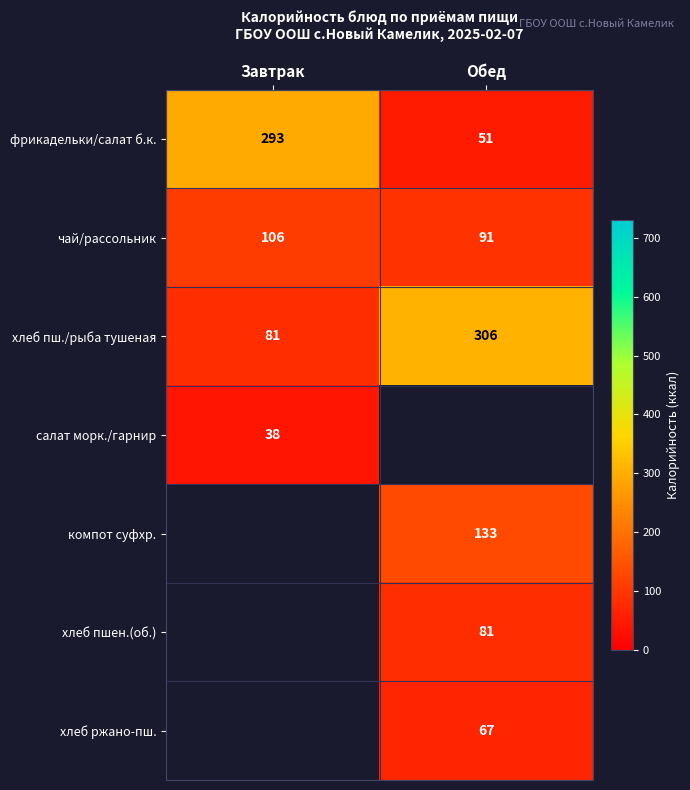

True or false: фрикадельки/салат б.к. has a value of 76.5 at Обед.

False